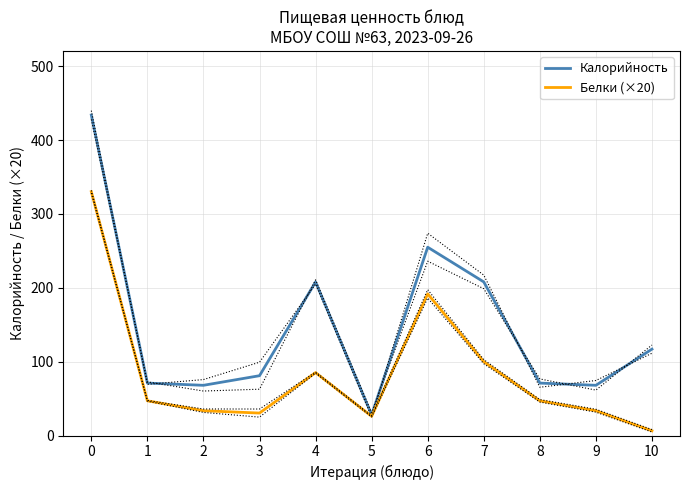

What is the value of the Белки (×20) point at the 8th from the left?

100.0